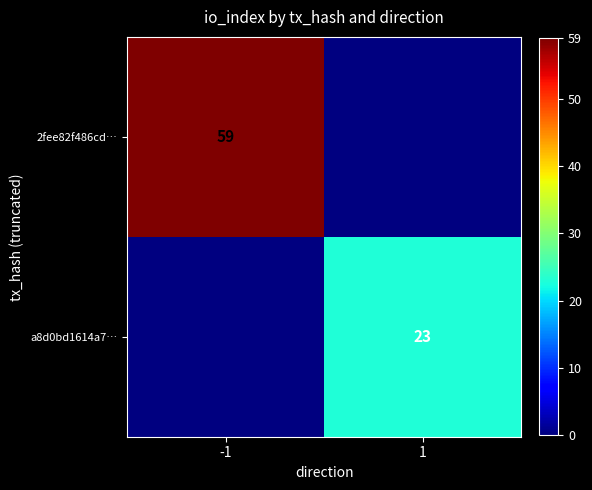

The a8d0bd1614a7… series shows 23 at 1. True or false?

True